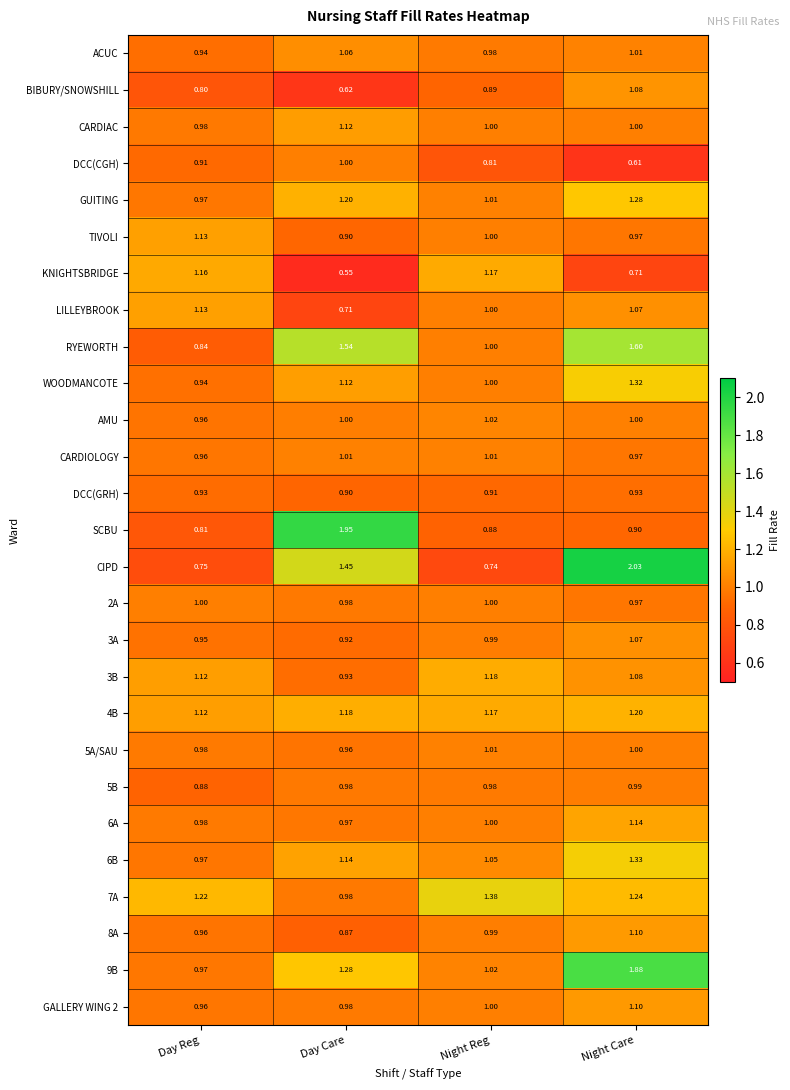

Rank the categories by 3B value from highest to lowest.

Night Reg, Day Reg, Night Care, Day Care